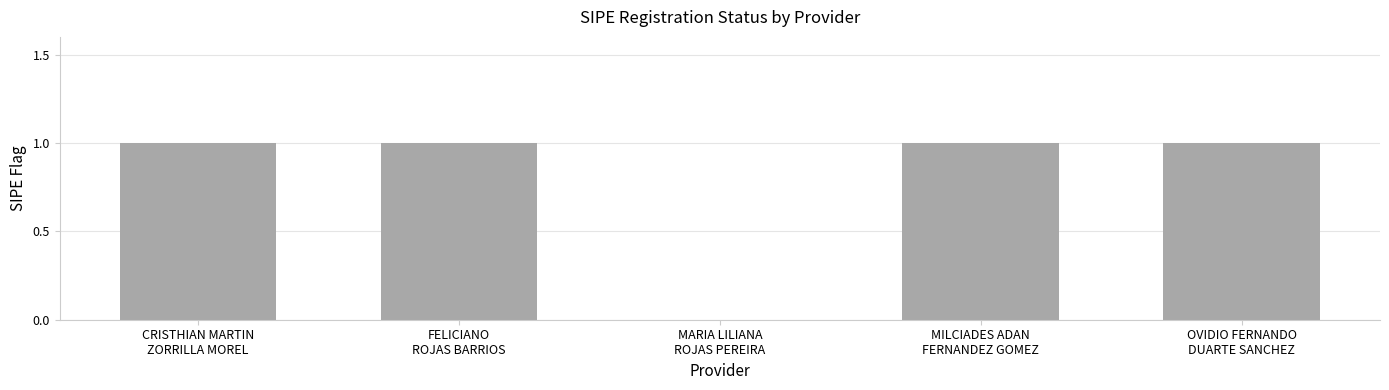

Reading left to right, what are all the values shown in this chart?

1	1	0	1	1